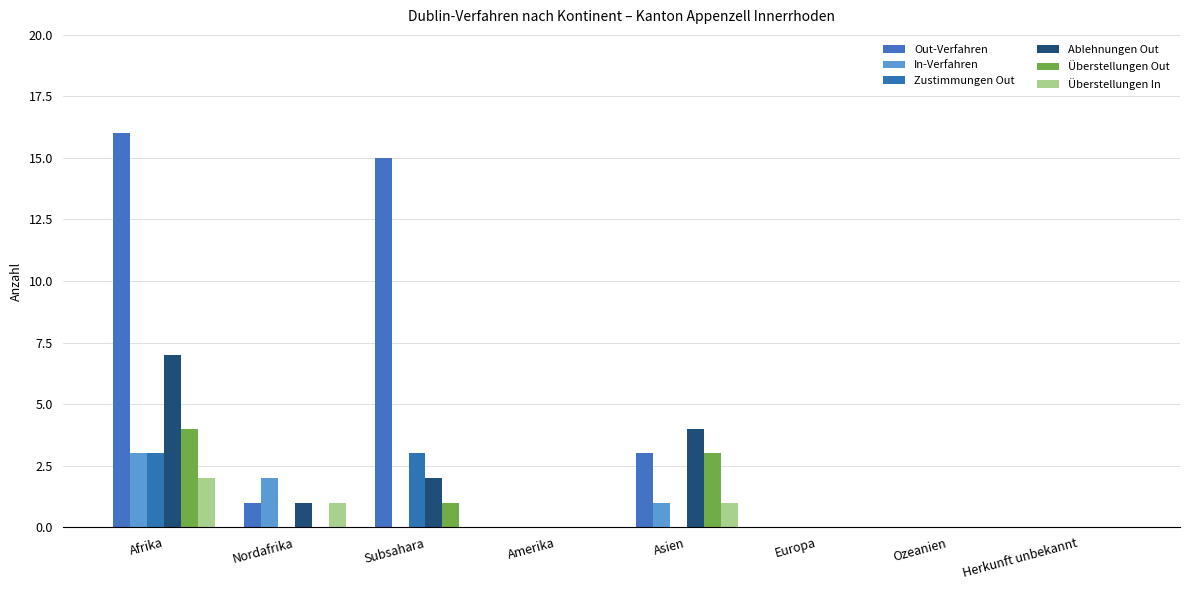

At which category does the chart reach its peak across all series?

Afrika